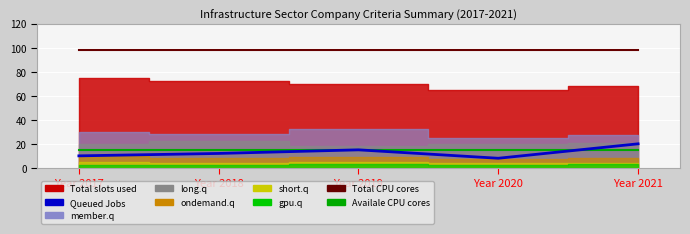

Count the Queued Jobs values in the range 10 to 15.

3